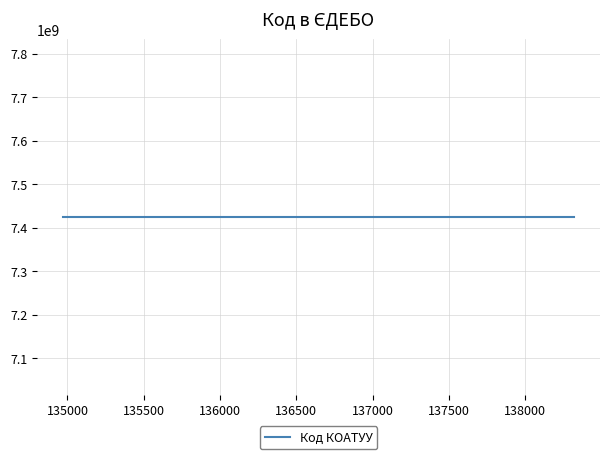

Between 7424710100 (134968) and 7424710100 (138311), which is larger?

7424710100 (138311)